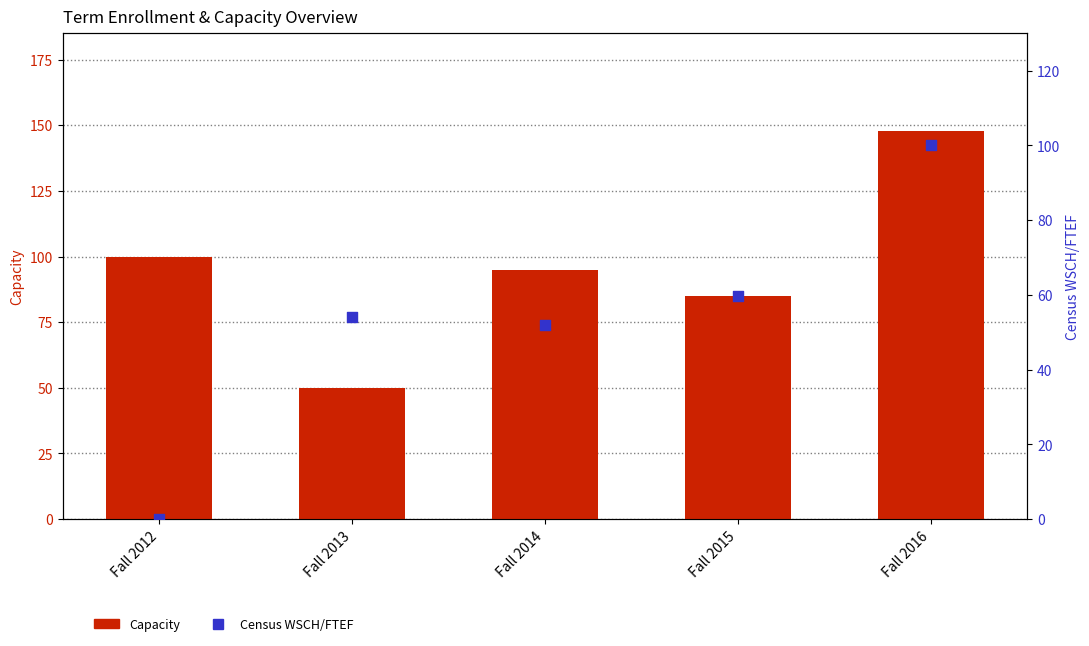

Which series reaches the maximum Y coordinate?

Capacity